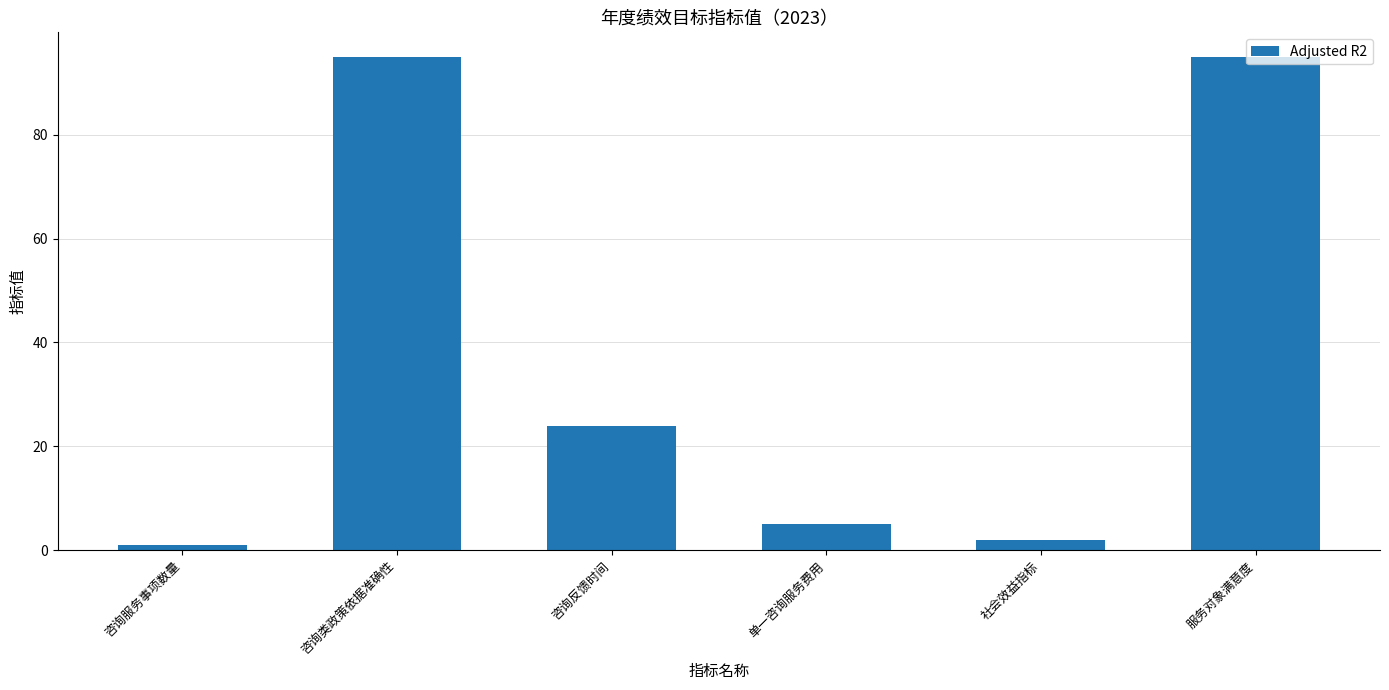

What is the difference between the second highest and second lowest values?

93